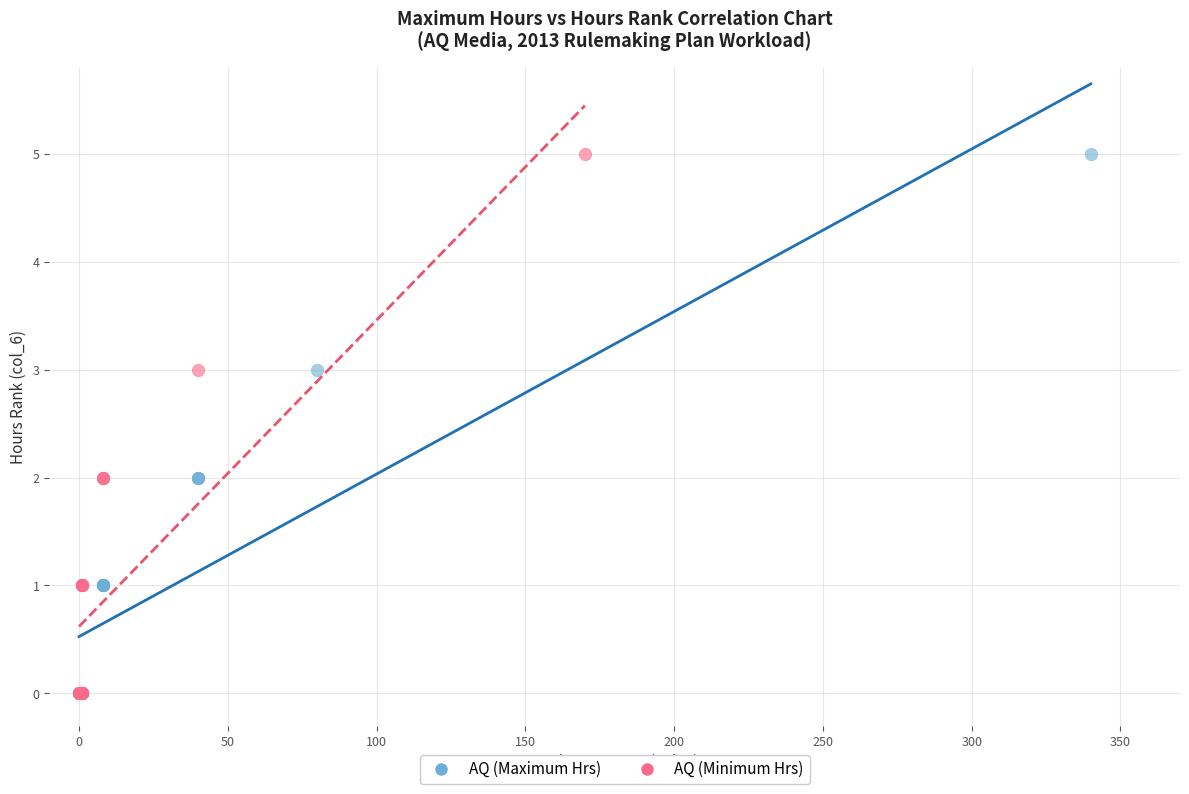

What are all the series names shown in the legend?

AQ (Maximum Hrs), AQ (Minimum Hrs)